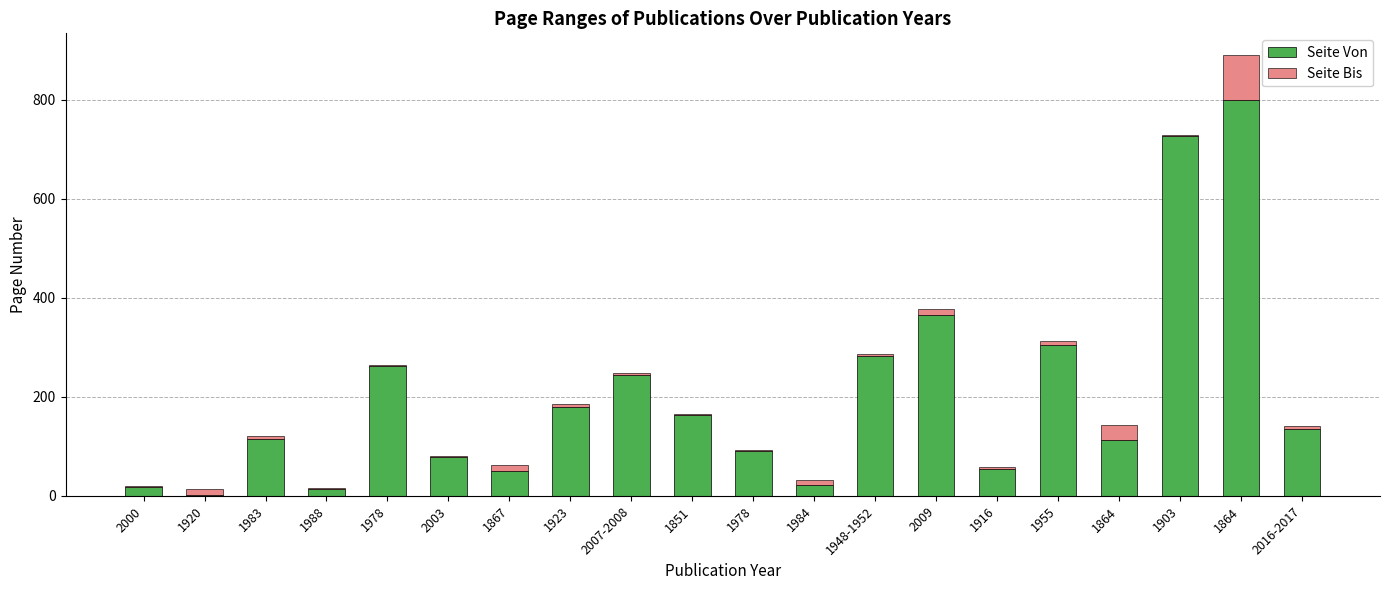

At how many categories does at least one series exceed 87?

13